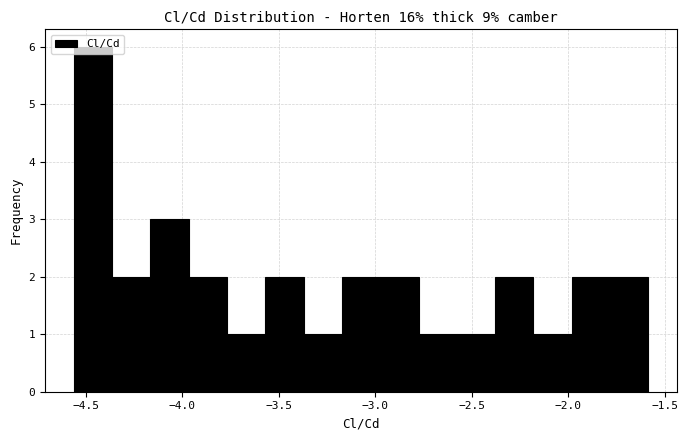

Read against the x-axis, roughly where is the centre of the tallest bar?

-4.45